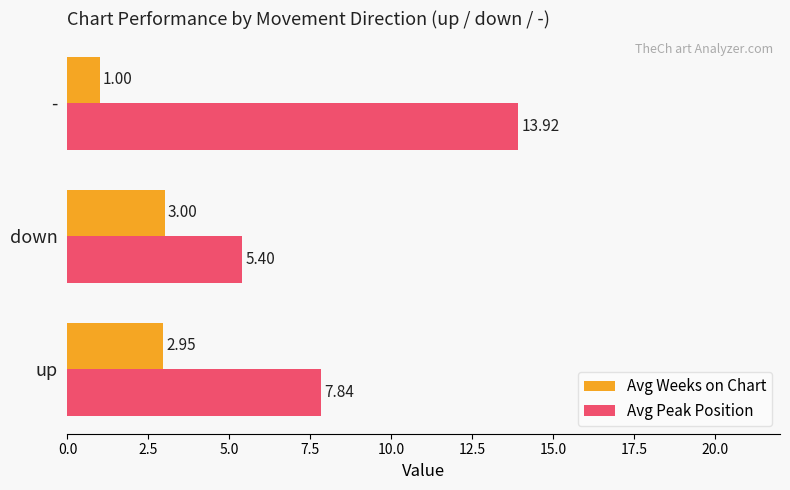

What is the difference between the second highest and minimum values in the Avg Peak Position series?

2.4